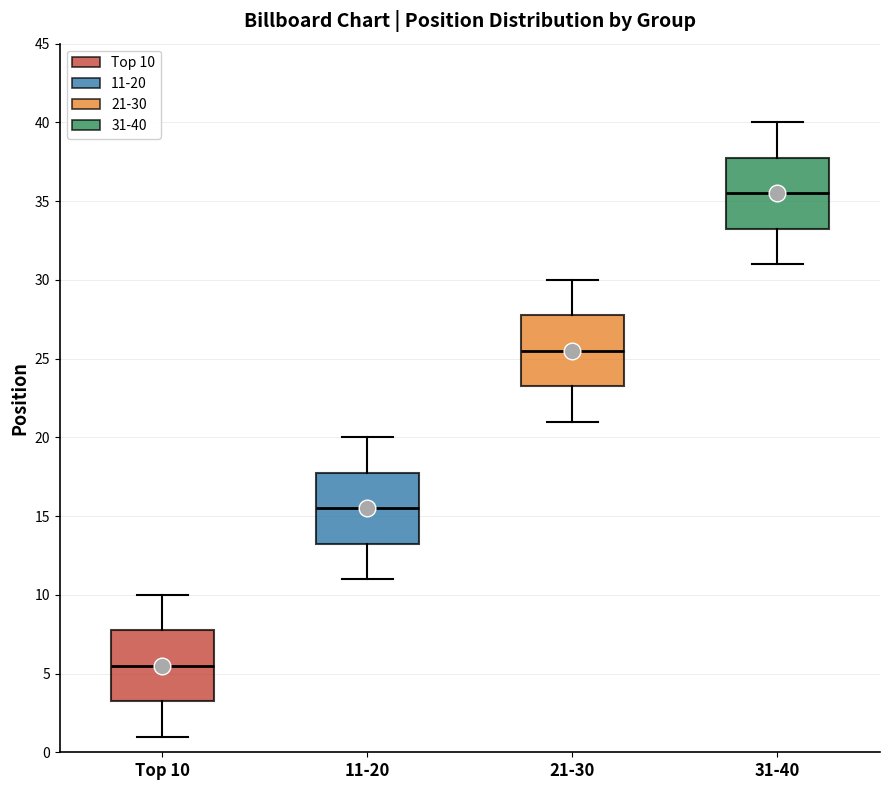

Reading left to right, transcribe this box plot: for each box, give where its median line is, the range the box spans, and where its two whiskers end, as read against the y-axis. The values are not printed on the chart, so give them approximately, as read against the axis.

Top 10: median 5.5, box 3.5 to 8.0, whiskers 1.0 to 10.0
11-20: median 15.5, box 13.5 to 18.0, whiskers 11.0 to 20.0
21-30: median 25.5, box 23.5 to 28.0, whiskers 21.0 to 30.0
31-40: median 35.5, box 33.5 to 38.0, whiskers 31.0 to 40.0